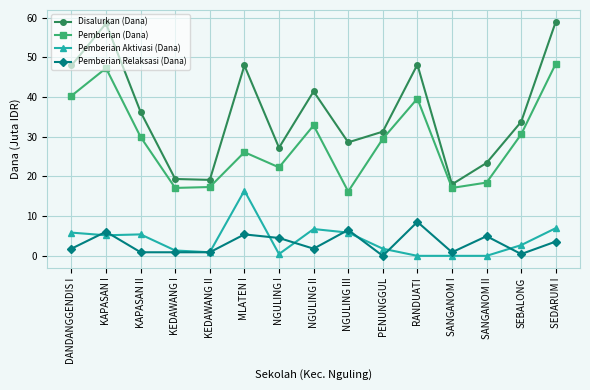

What is the spread (max minus min) of values at KEDAWANG II?

18.2